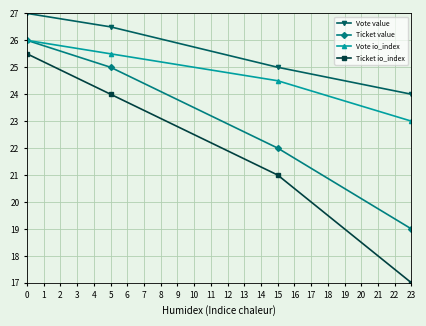

True or false: Ticket value and Ticket io_index intersect in this chart.

False